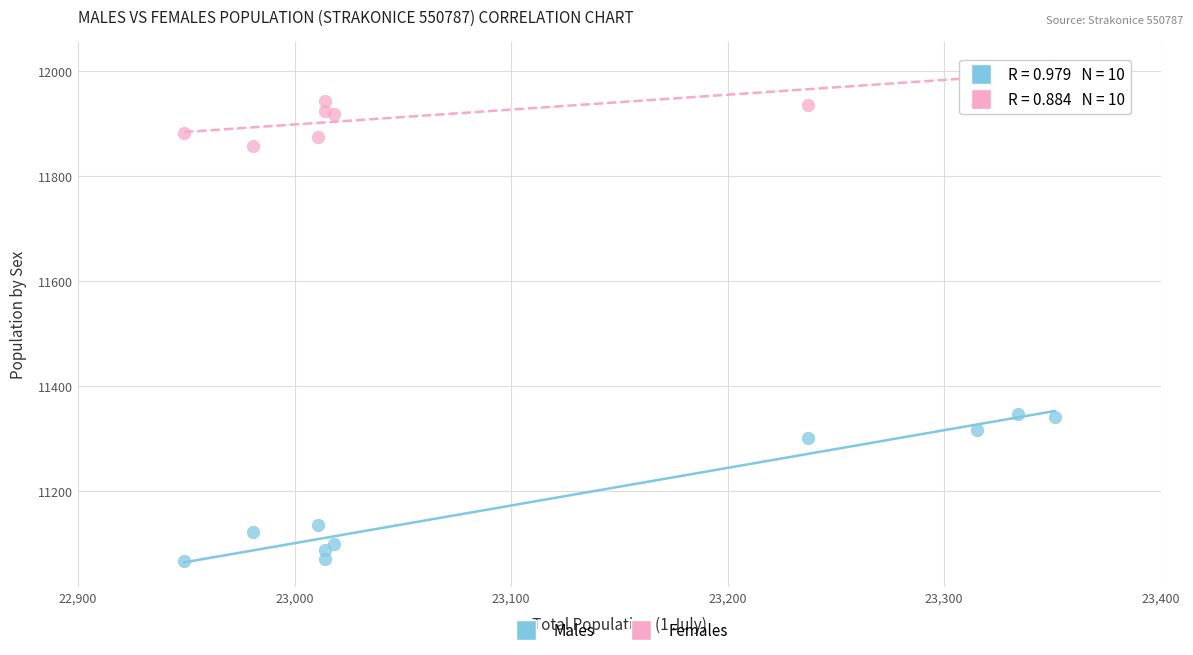

Which series has the widest spread of Y values?

Males